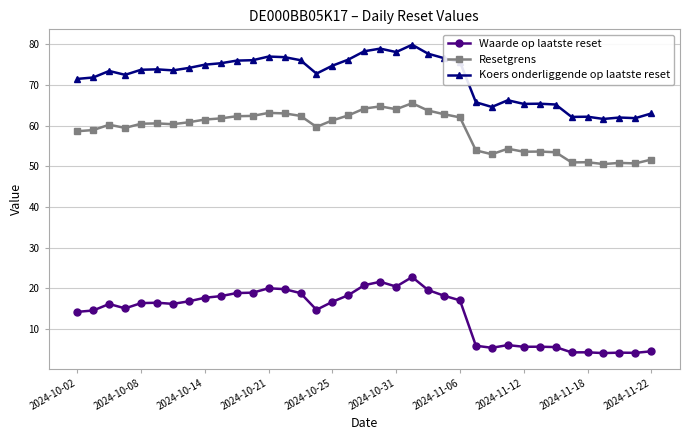

What is the maximum value for Waarde op laatste reset?

22.8